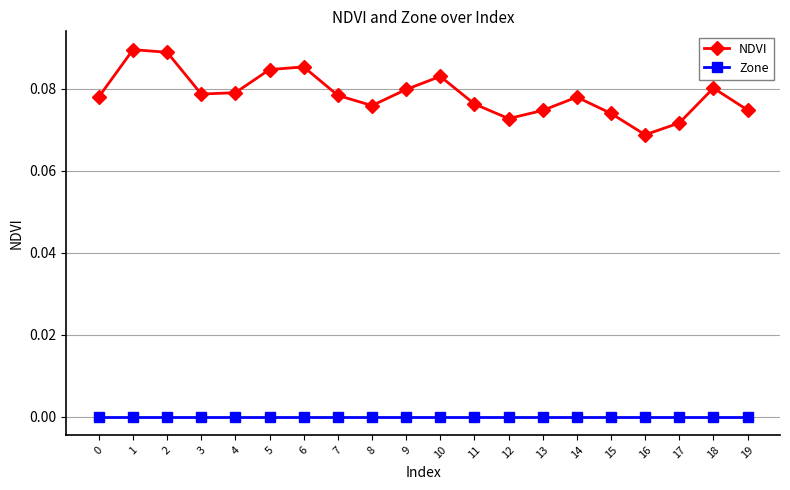

What are all the series names shown in the legend?

NDVI, Zone